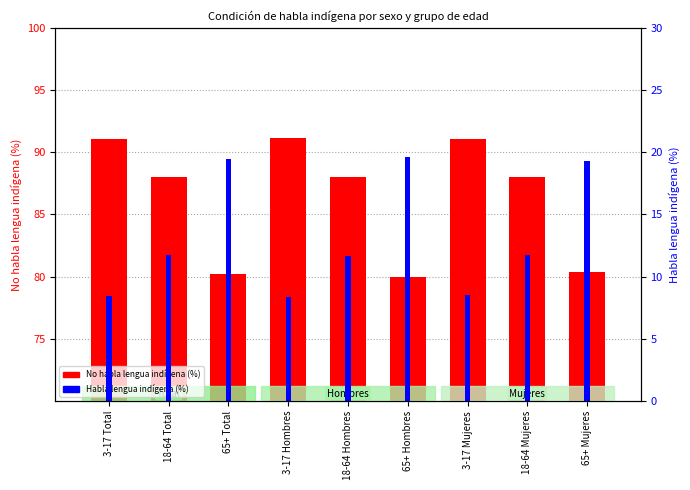

What is the label of the 5th bar from the right?

18-64 Hombres